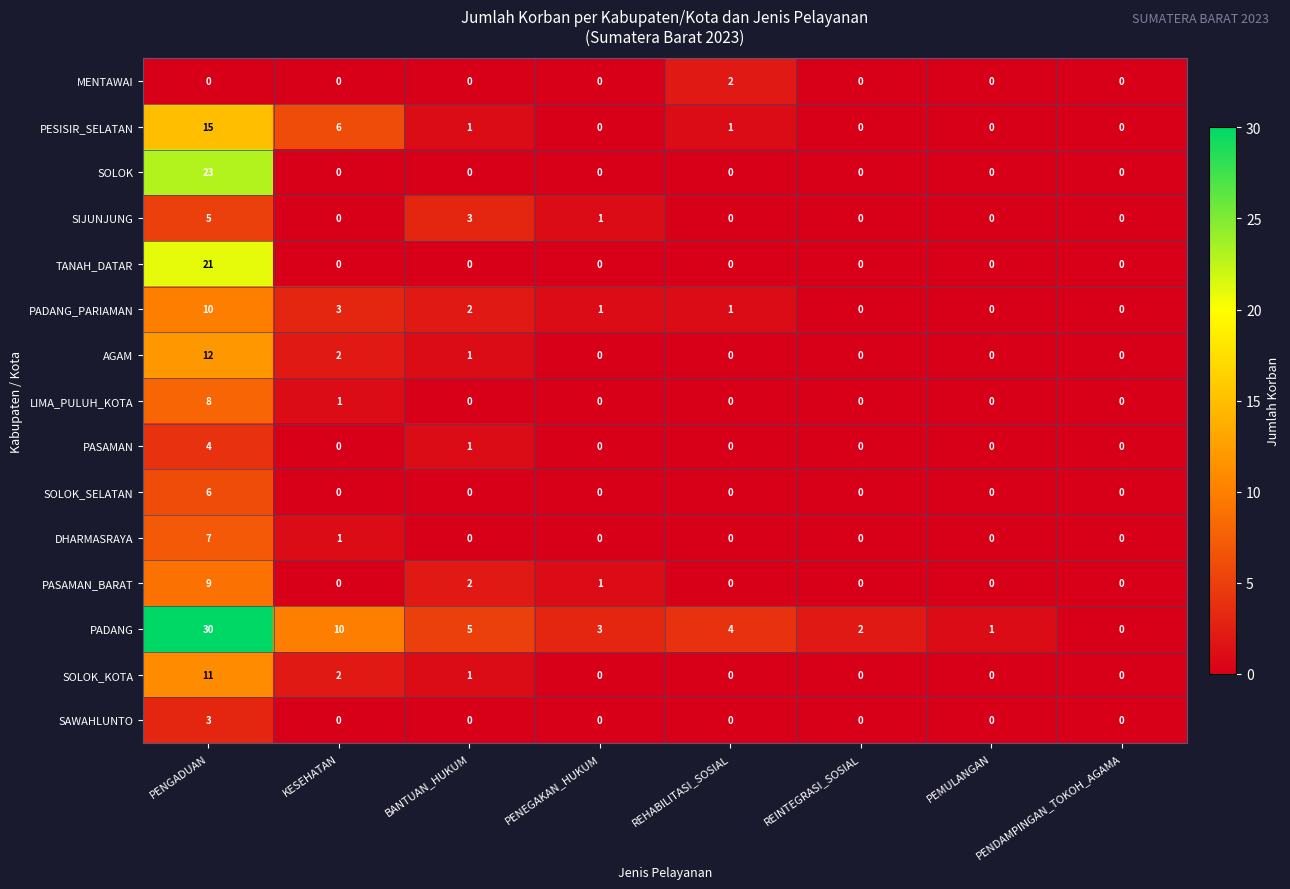

What is the total value across all series at PENEGAKAN_HUKUM?

6